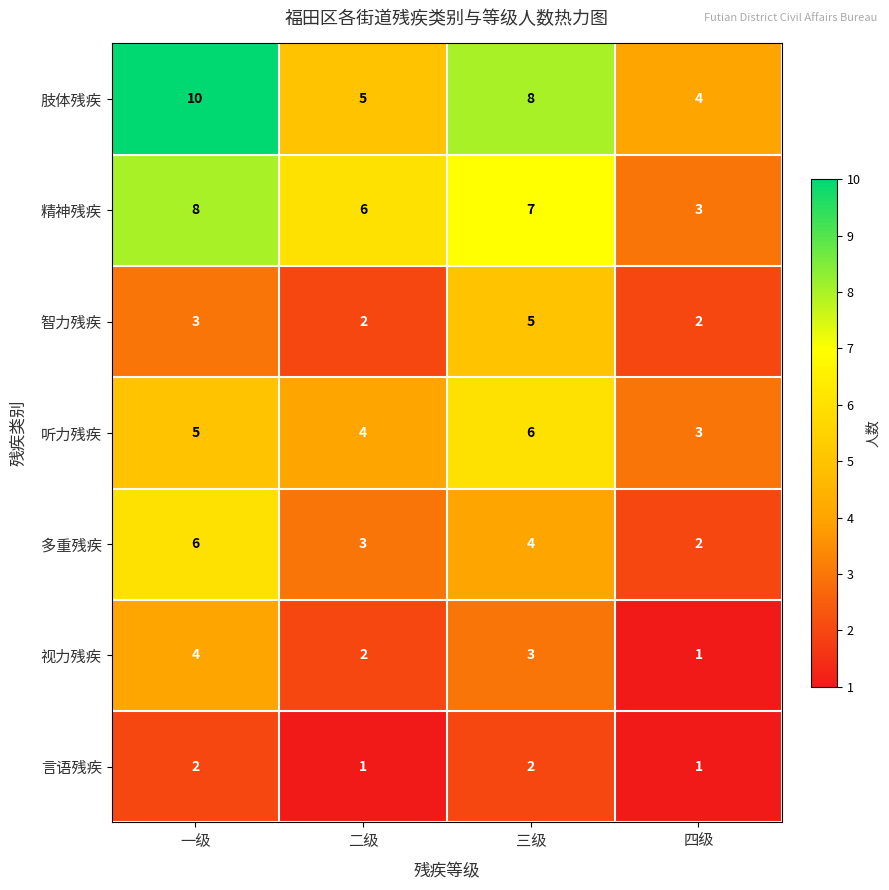

What is the difference between the highest and lowest values at 三级?

6